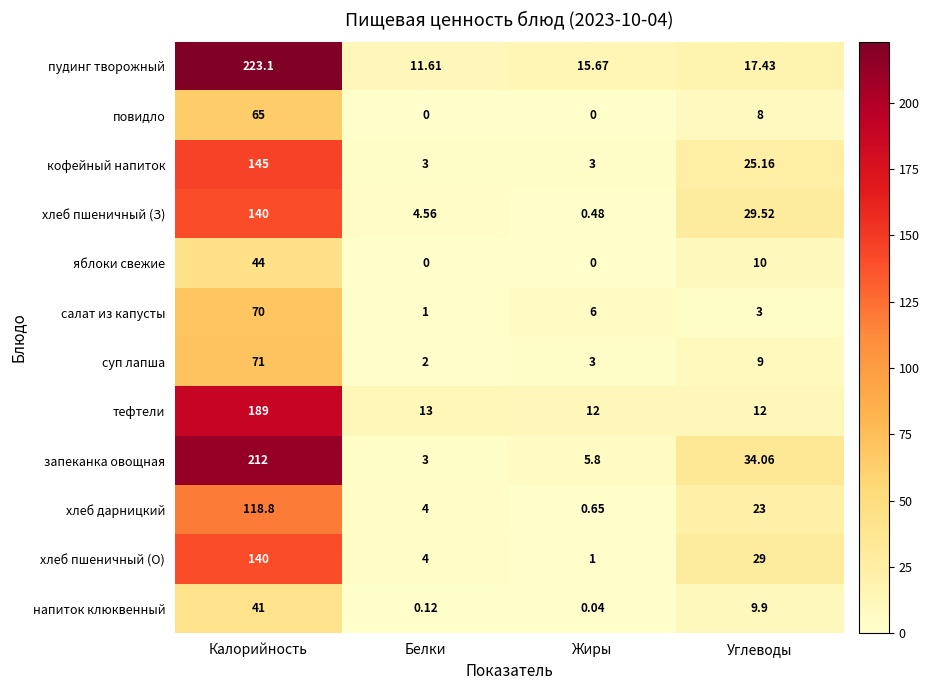

At which category is the sum across all series the highest?

Калорийность